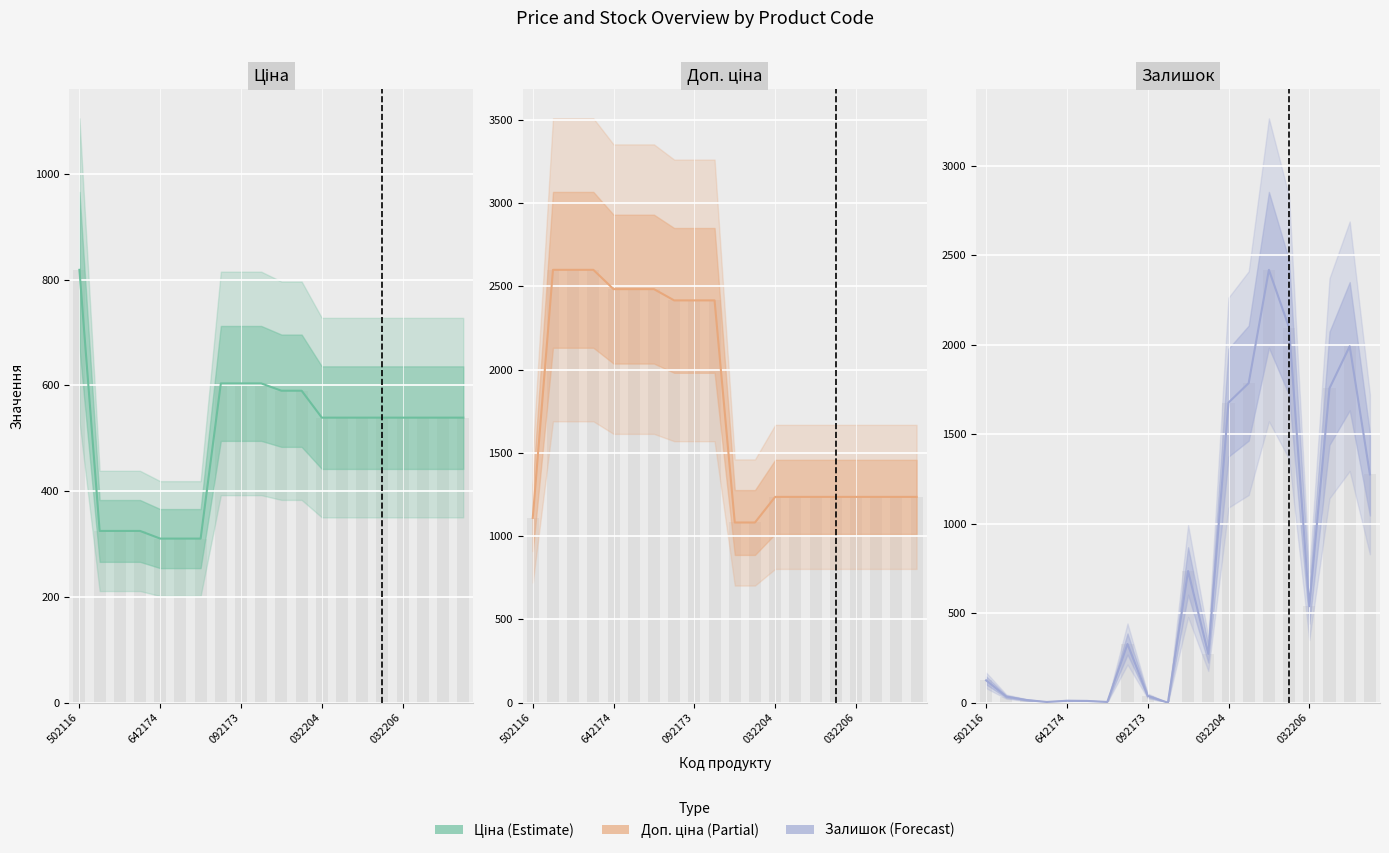

What are all the series names shown in the legend?

Ціна, Доп. ціна, Залишок